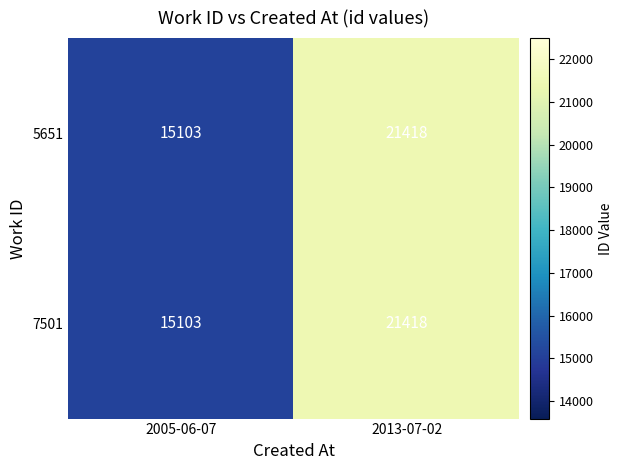

What is the total value across all series at 2005-06-07?

30206